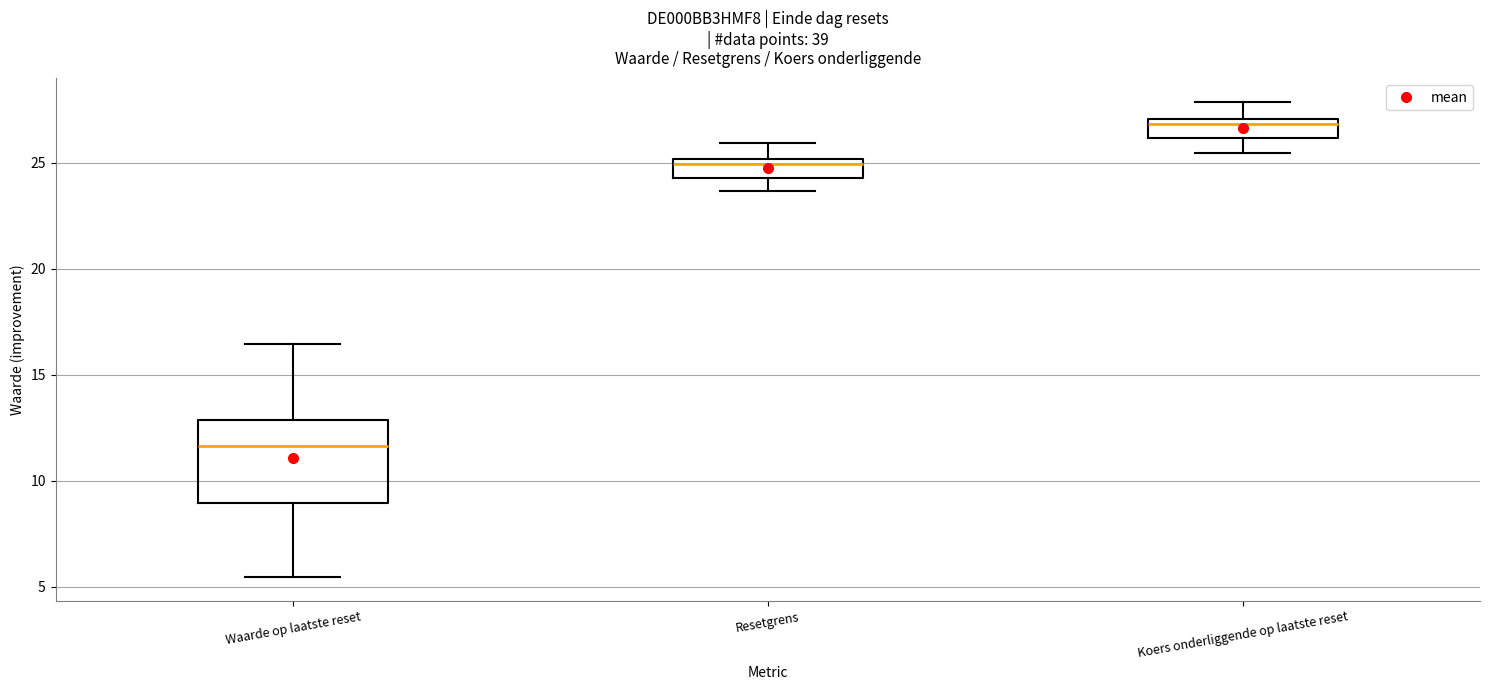

Reading left to right, transcribe this box plot: for each box, give where its median line is, the range the box spans, and where its two whiskers end, as read against the y-axis. The values are not printed on the chart, so give them approximately, as read against the axis.

Waarde op laatste reset: median 11.5, box 9.0 to 13.0, whiskers 5.5 to 16.5
Resetgrens: median 25.0 (just below the box's upper edge), box 24.5 to 25.0, whiskers 23.5 to 26.0
Koers onderliggende op laatste reset: median 27.0 (just below the box's upper edge), box 26.0 to 27.0, whiskers 25.5 to 28.0